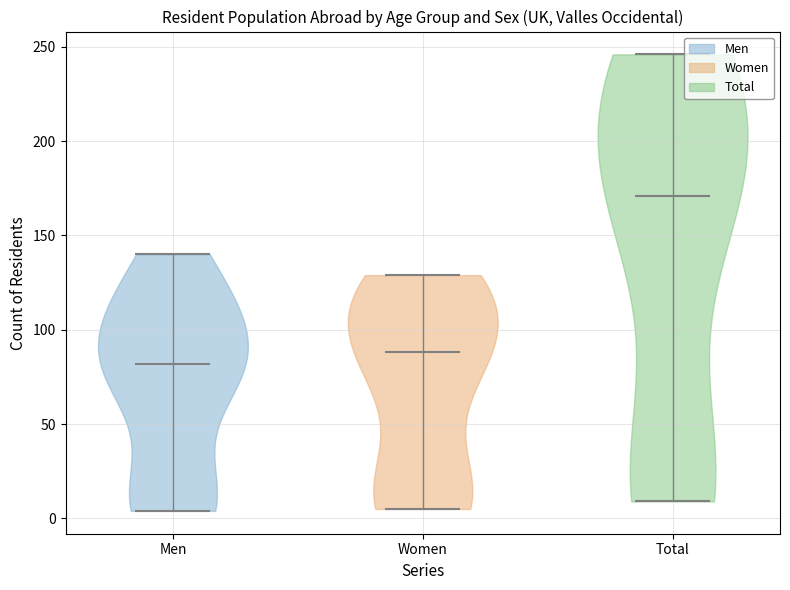

Reading left to right, read every violin against the y-axis: where its median line is, and the lowest and highest points it reaches. The values are not printed on the chart, so give them approximately, as read against the axis.

Men: median line 80, lowest point 5, highest point 140
Women: median line 90, lowest point 5, highest point 130
Total: median line 170, lowest point 10, highest point 245